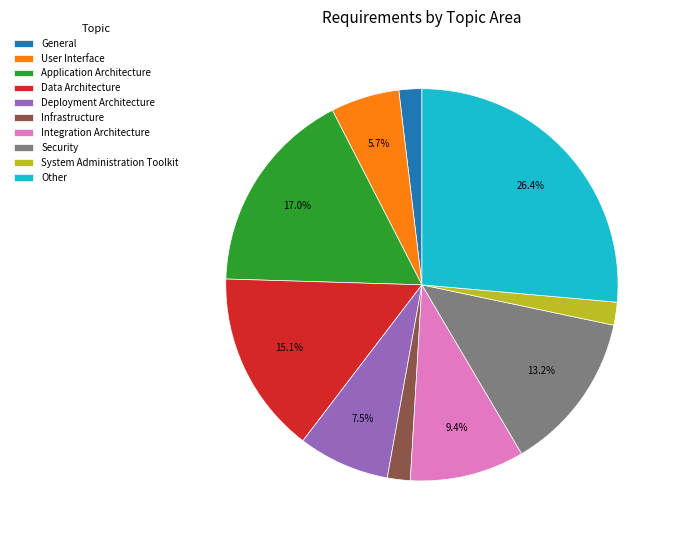

Is Integration Architecture the majority of the pie?

No